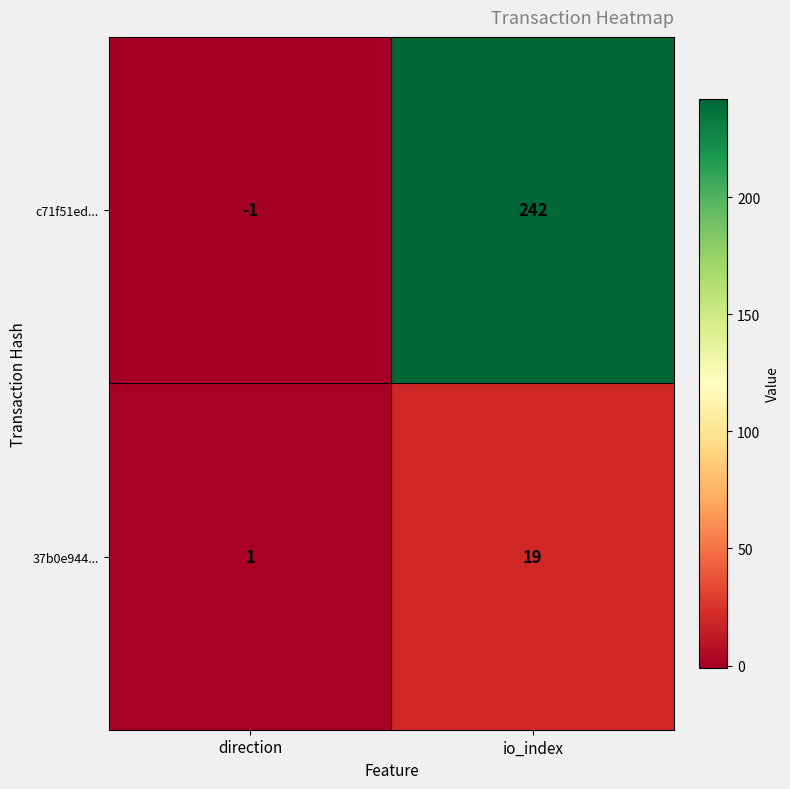

The value of 37b0e944... at io_index is 8. True or false?

False